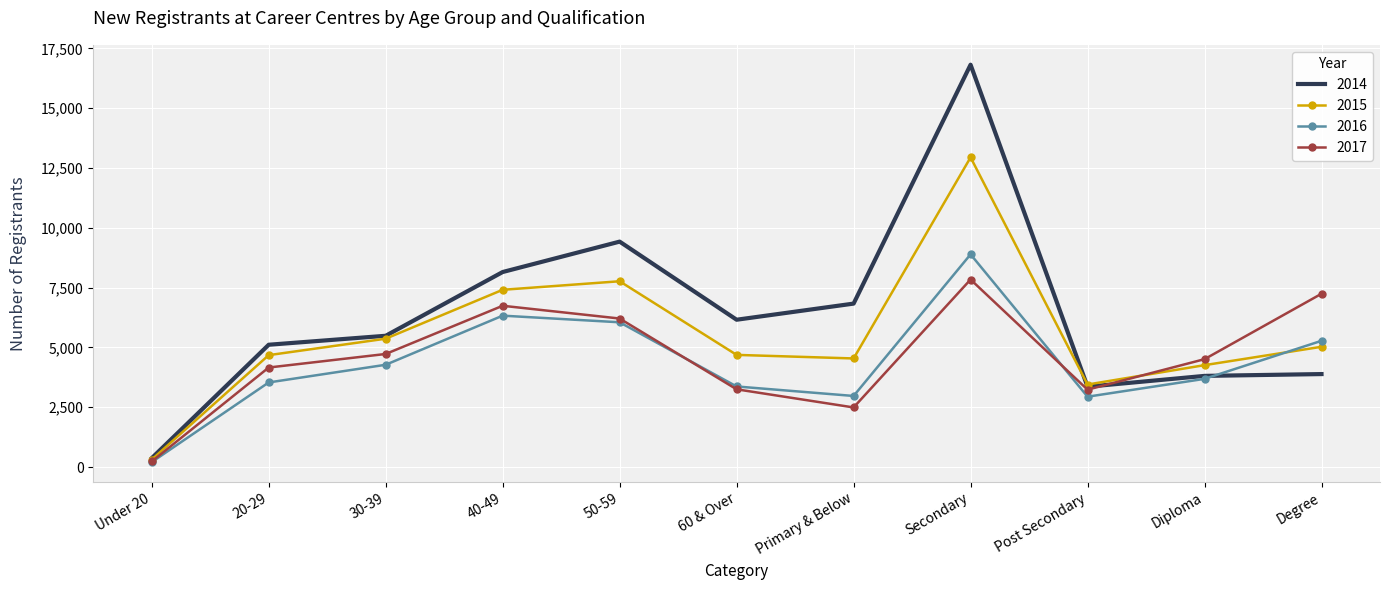

True or false: 2015 has more than 0 interior local peaks.

True